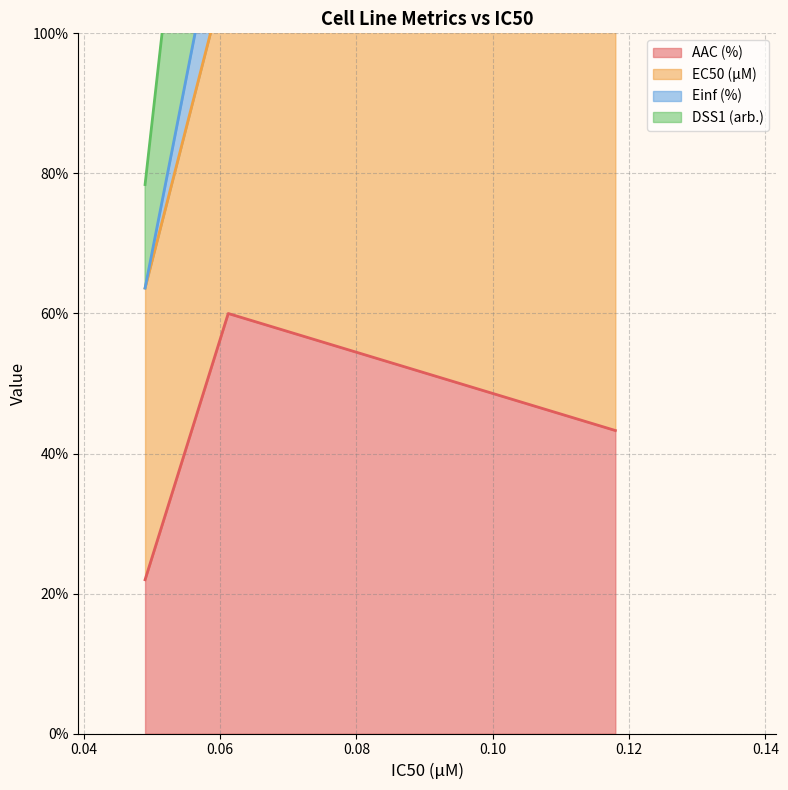

The Einf (%) series shows 68.6 at 0.049. True or false?

False